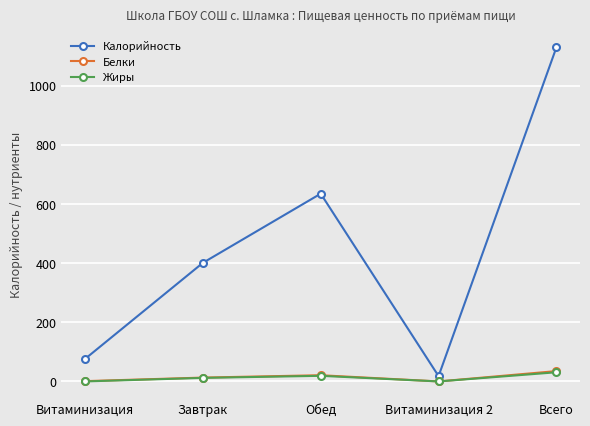

At which category does Жиры reach its first local valley?

Витаминизация 2